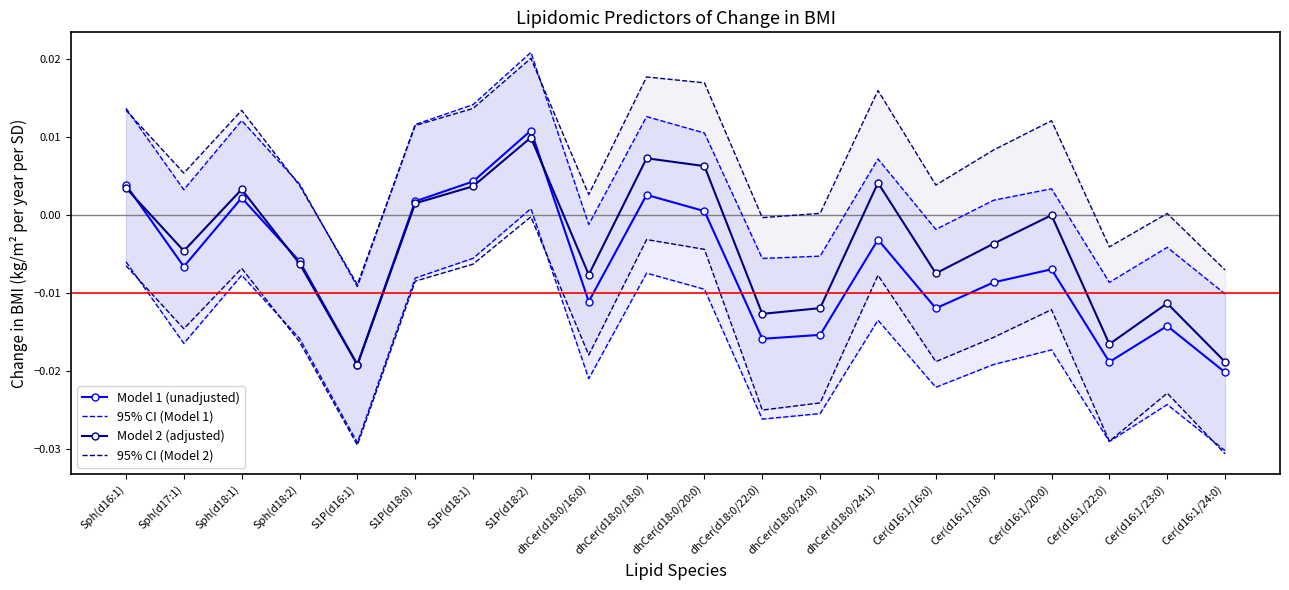

At which category does 95% CI (Model 1) reach its first local valley?

Sph(d17:1)